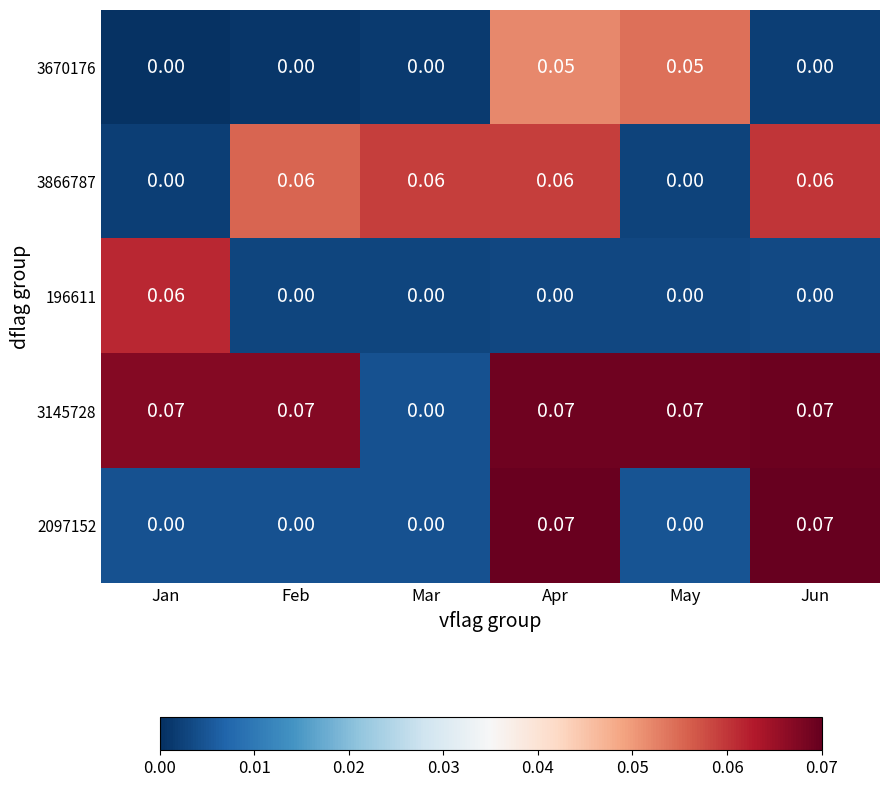

At which label is 3145728 closest to 0?

Mar